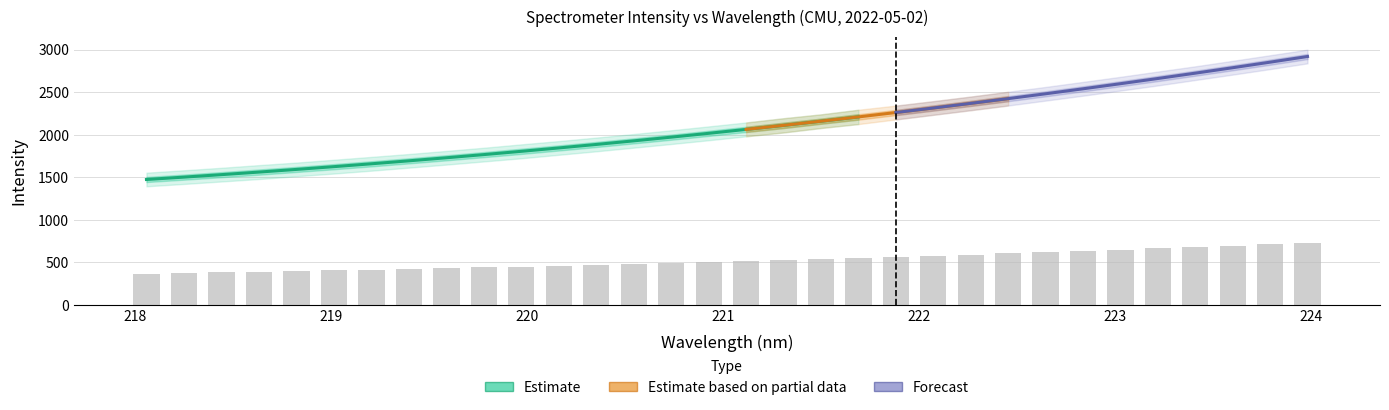

At which category does the chart reach its minimum across all series?

218